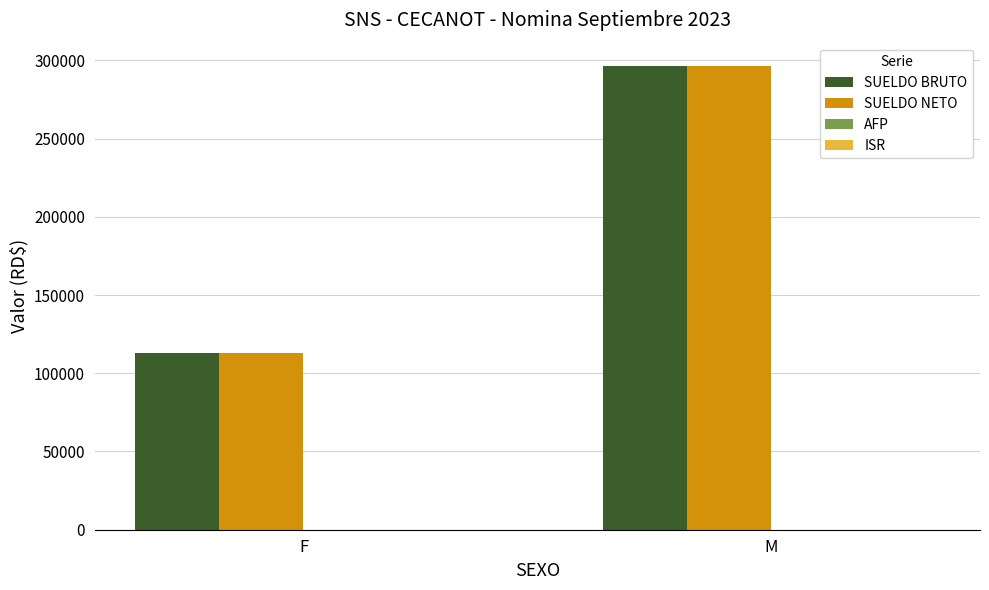

What is the minimum value shown in the chart?

113118